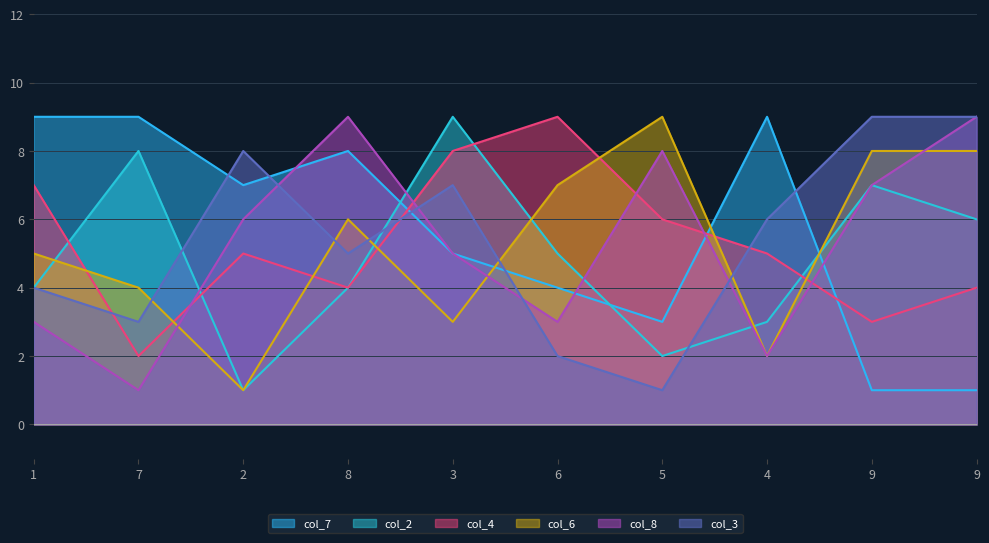

How many col_3 values are between 3 and 8?

6